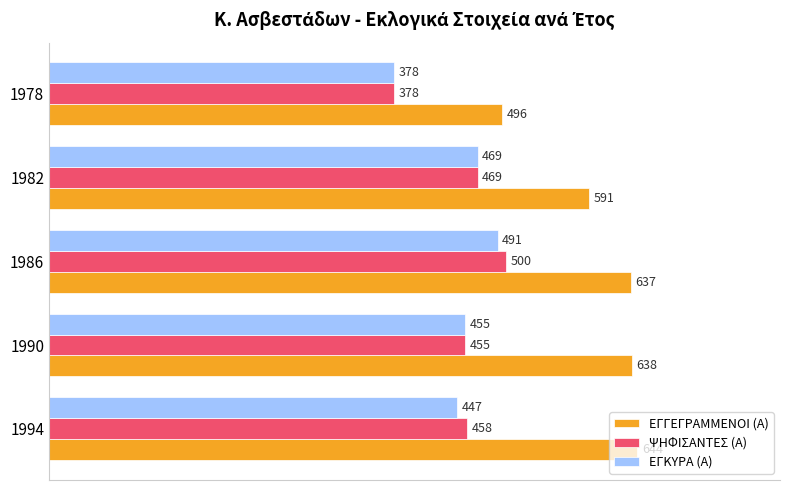

What is the difference between the maximum and second lowest values in the ΨΗΦΙΣΑΝΤΕΣ (Α) series?

45